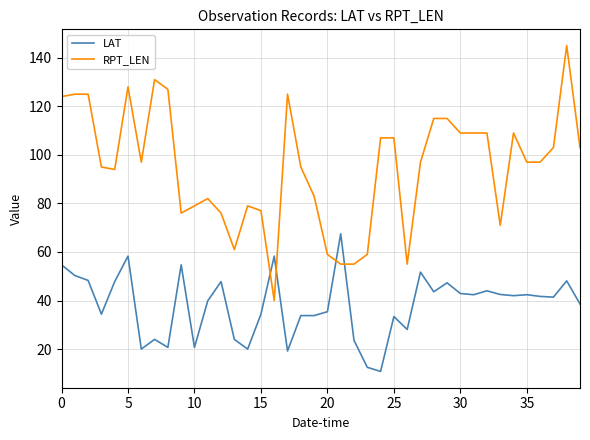

Which series has the largest range (max minus min)?

RPT_LEN